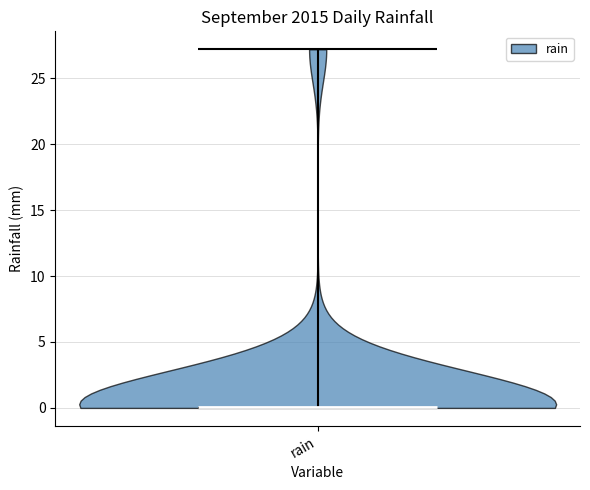

What is the lowest point the violin for rain reaches on the y-axis? The values are not printed on the chart, so give them approximately, as read against the axis.

0